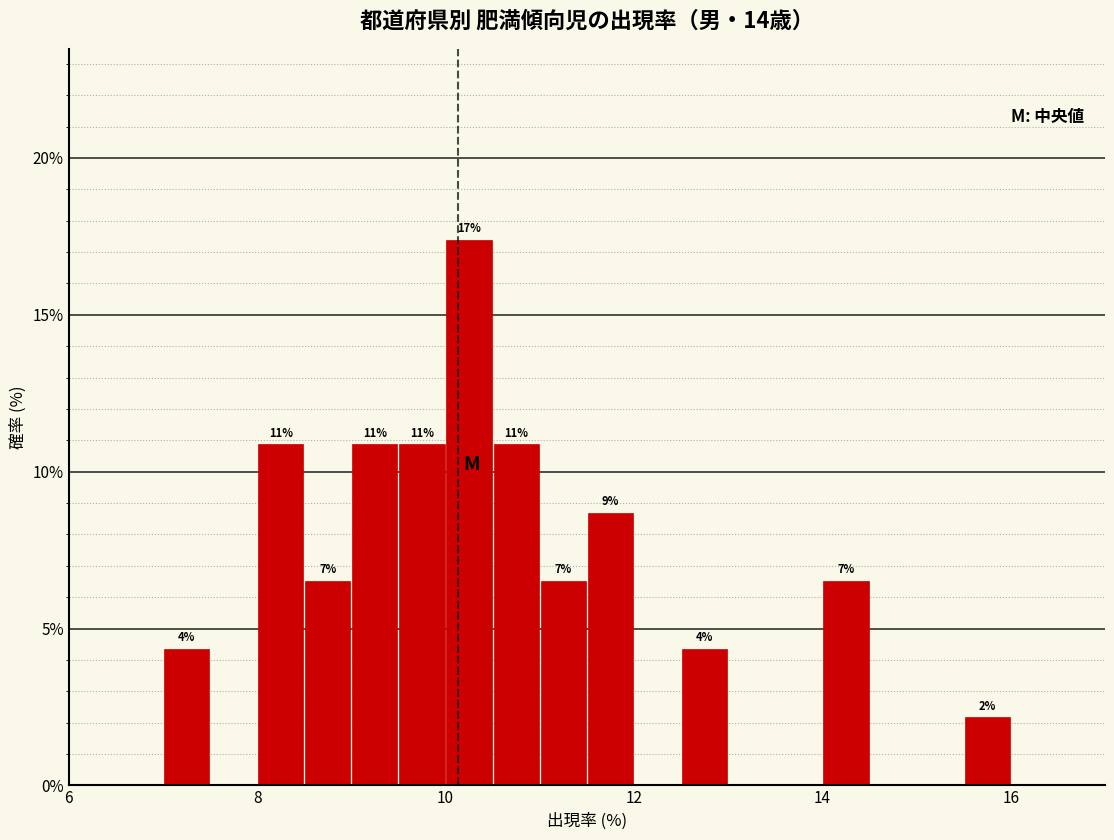

Read against the x-axis, roughly where is the centre of the tallest bar?

10.2